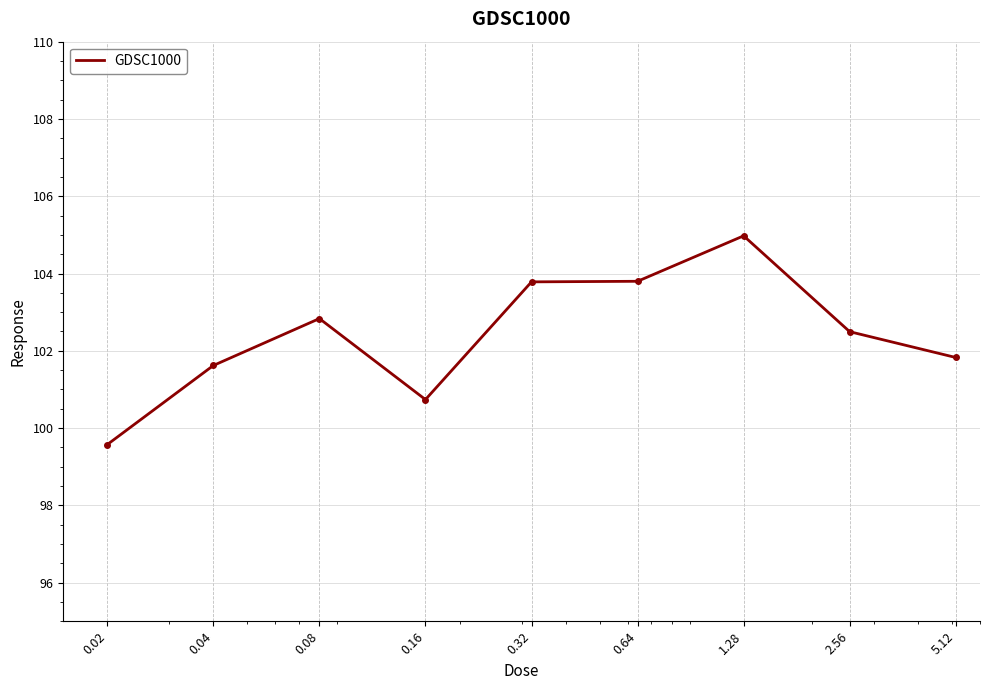

What is the greatest value displayed?

105.0